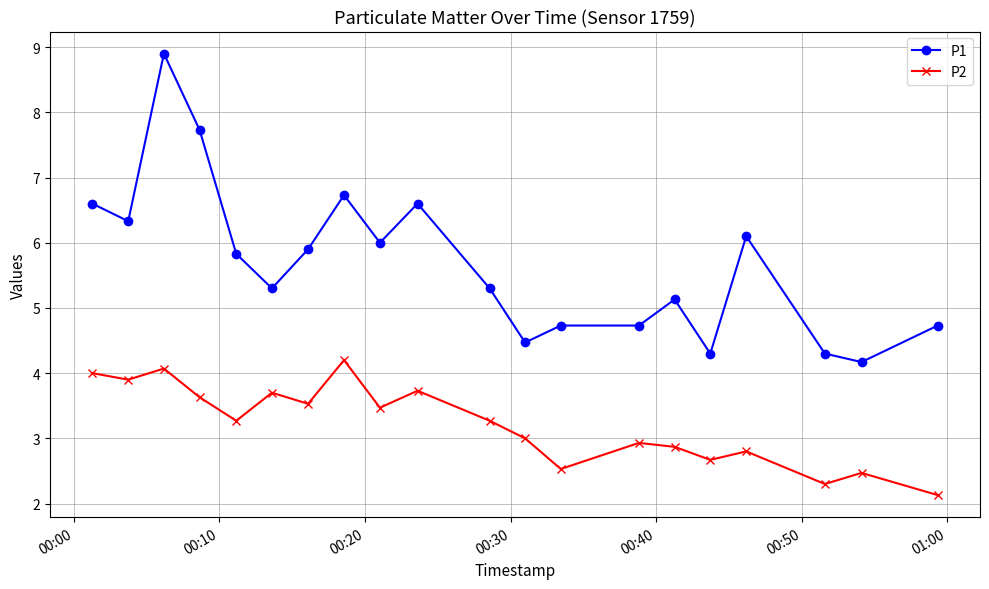

True or false: P1 has more than 2 points higher than both neighbors.

True